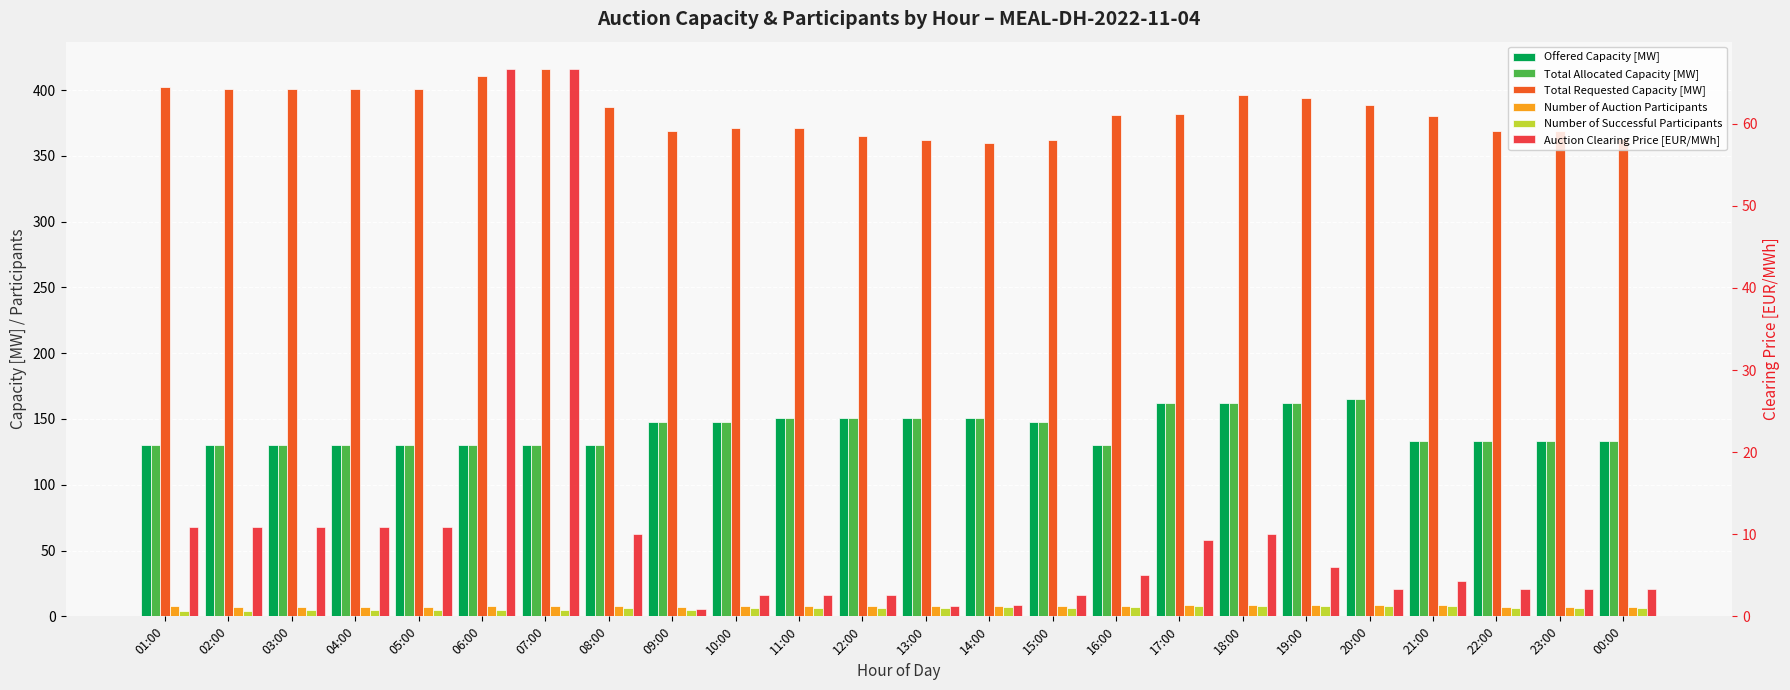

Does the chart contain stacked bars?

No